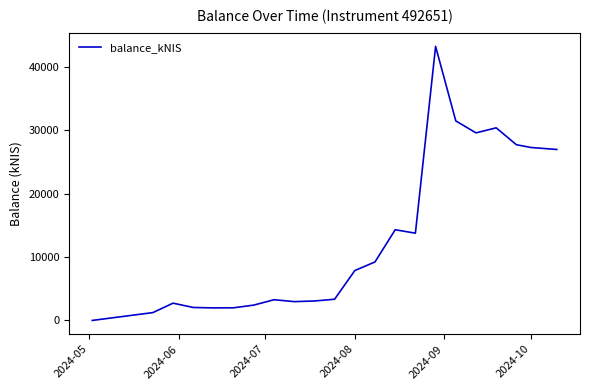

What is the maximum value shown in the chart?

43221.7